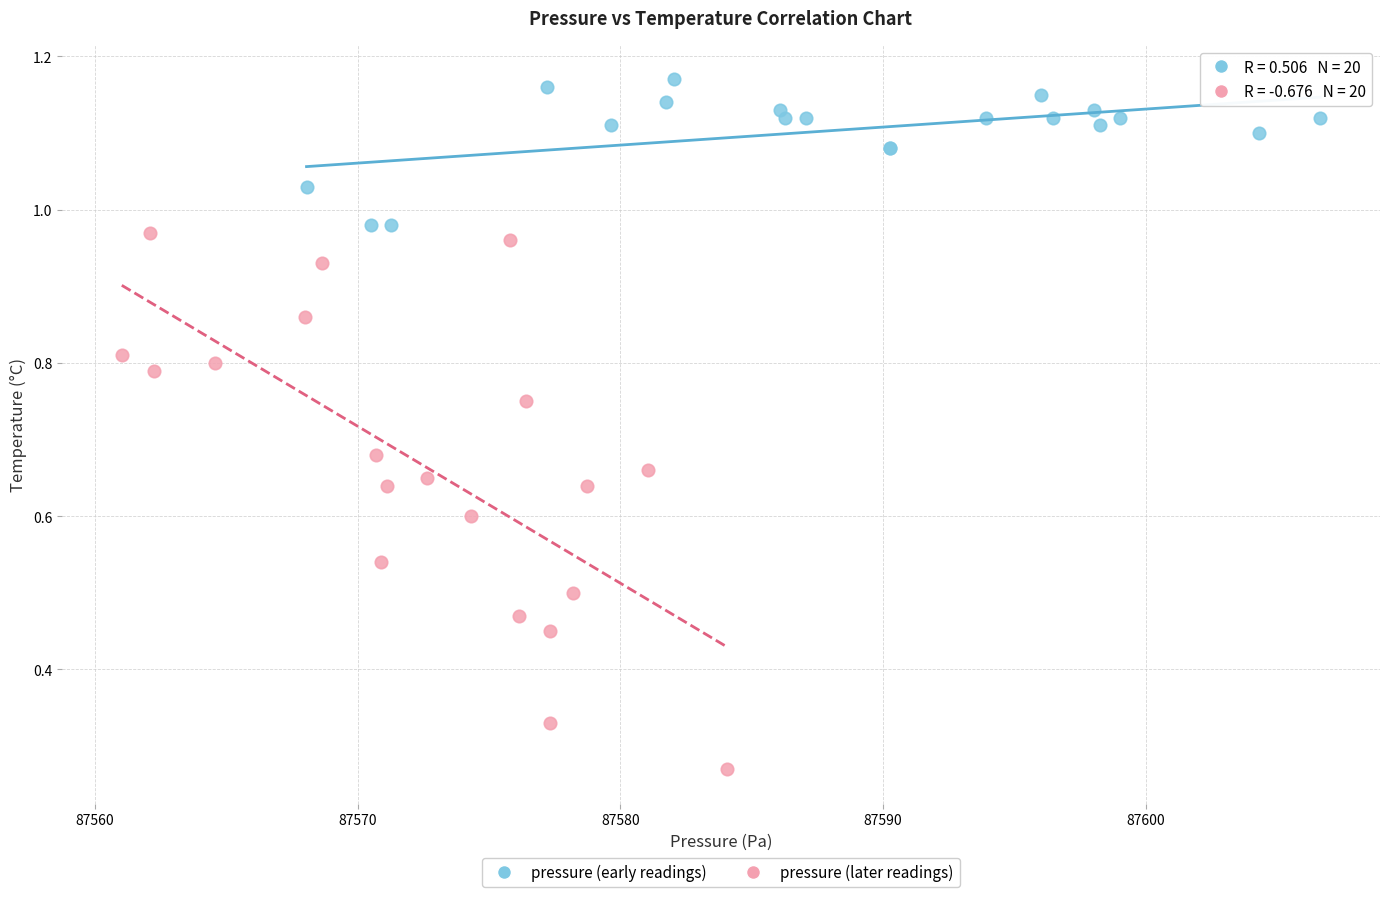

Which series contains the highest Y value?

pressure (early readings)